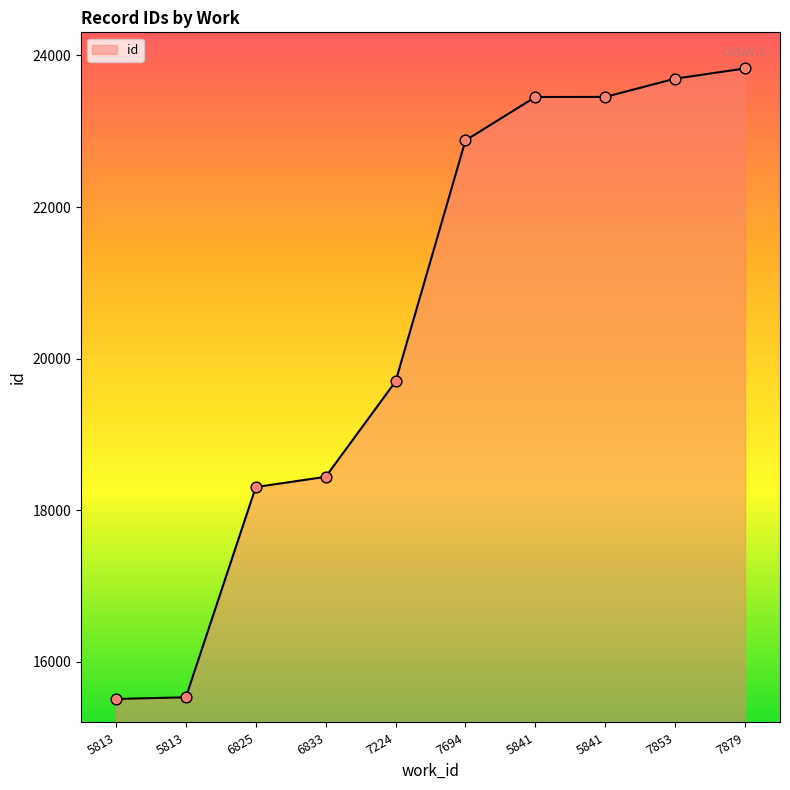

Does the chart have visible grid lines?

No